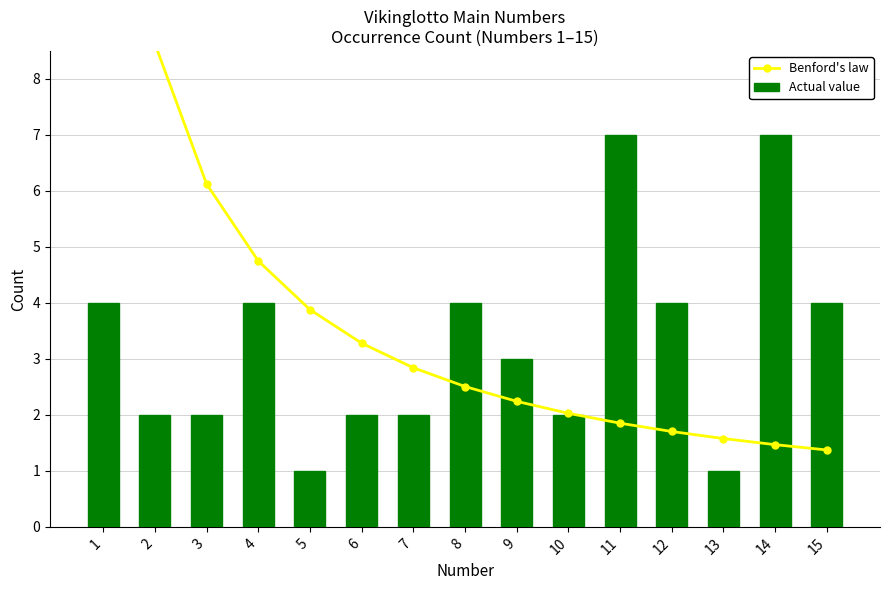

What is the difference between the Benford's law values at 9 and 8?

0.3